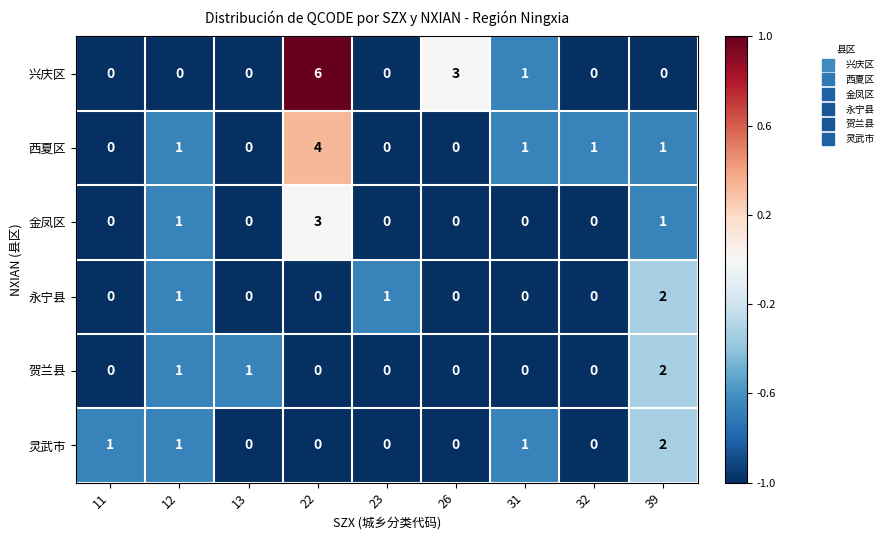

Count the 西夏区 values in the range 0 to 1.

8